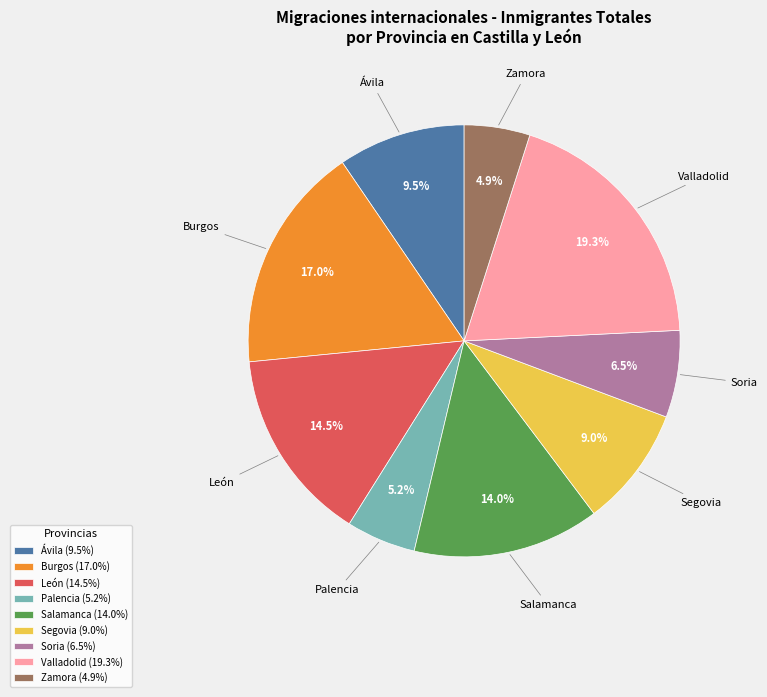

What is the ratio of the value at Ávila to the value at León?

0.7